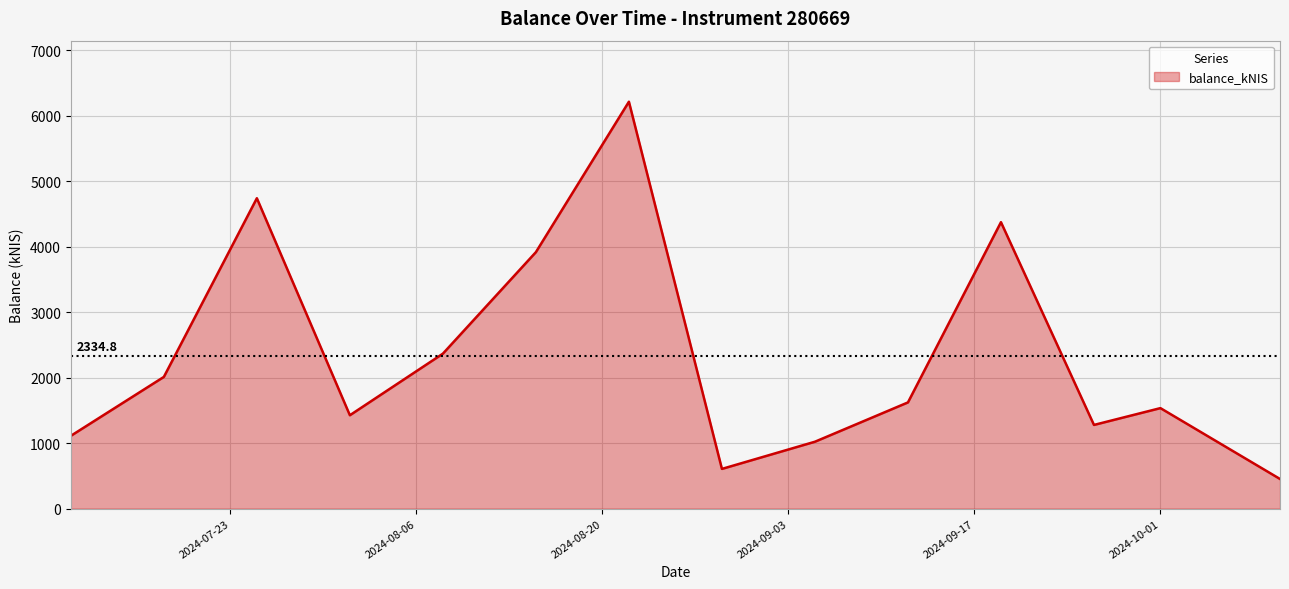

What is the smallest value displayed?

453.8